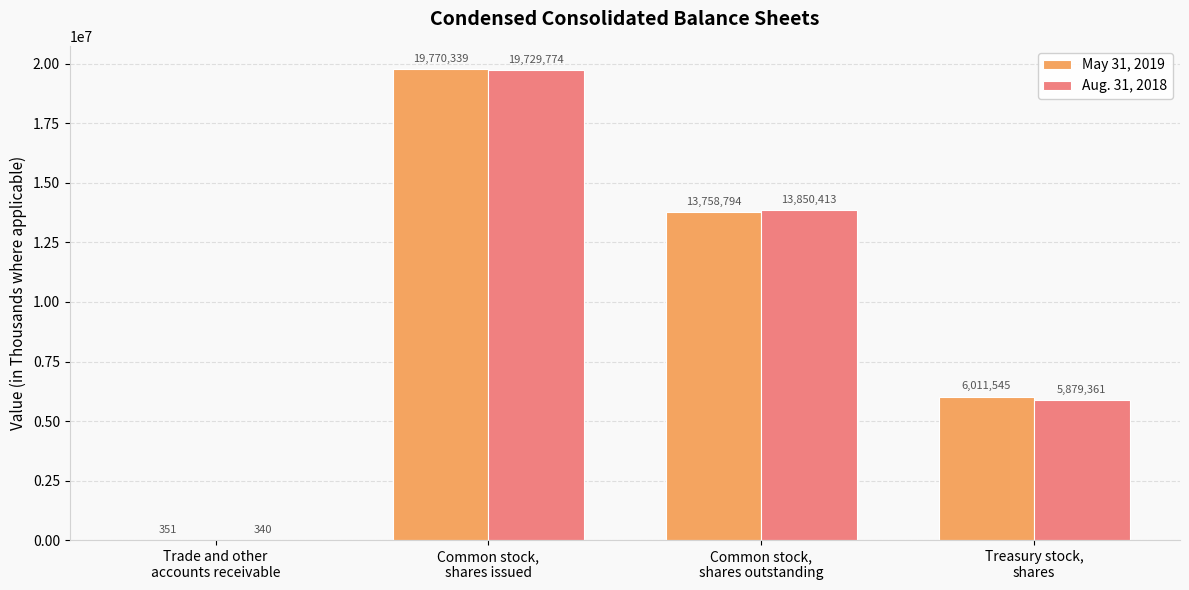

What is the sum of all Aug. 31, 2018 values?

39459888